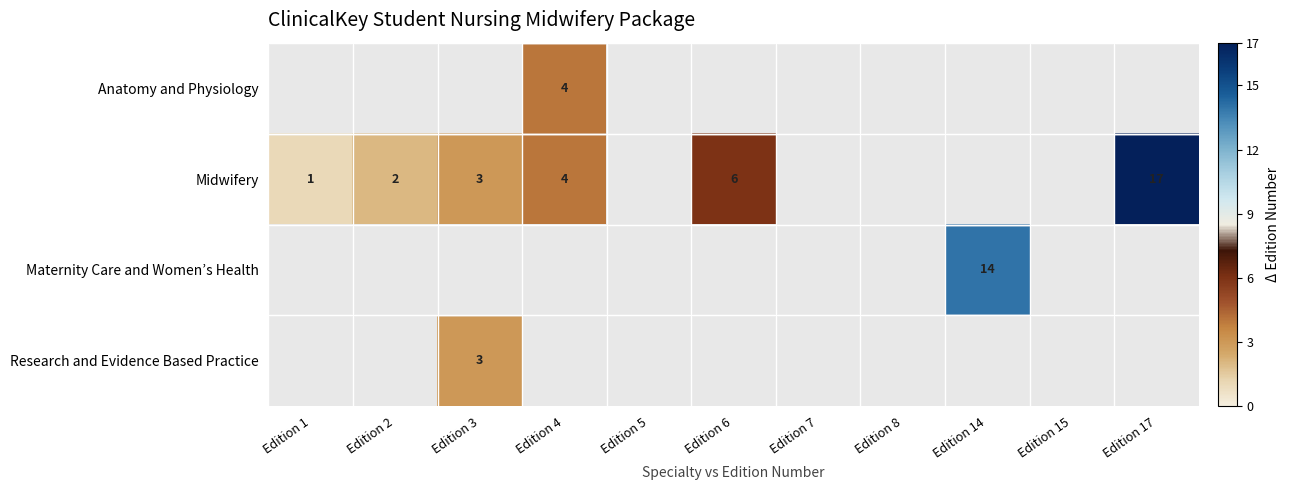

The value of Maternity Care and Women’s Health at Edition 14 is 23. True or false?

False